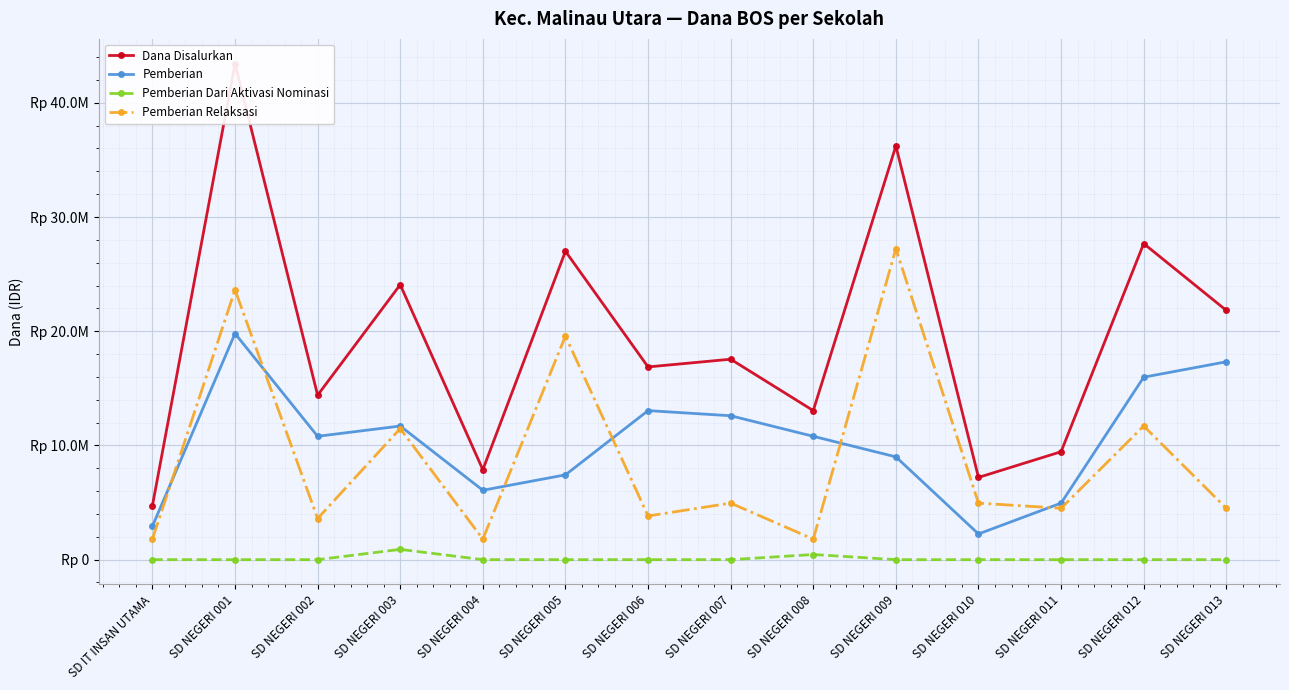

Where does the Dana Disalurkan series first go above 17550000?

SD NEGERI 001